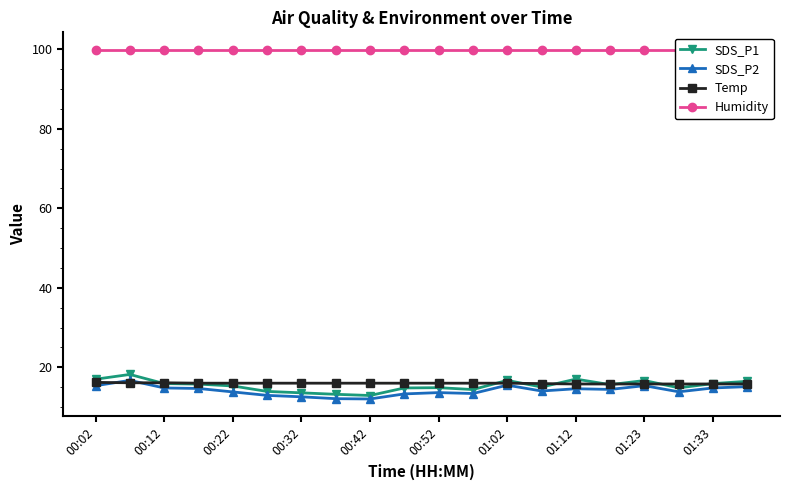

What are all the series names shown in the legend?

SDS_P1, SDS_P2, Temp, Humidity